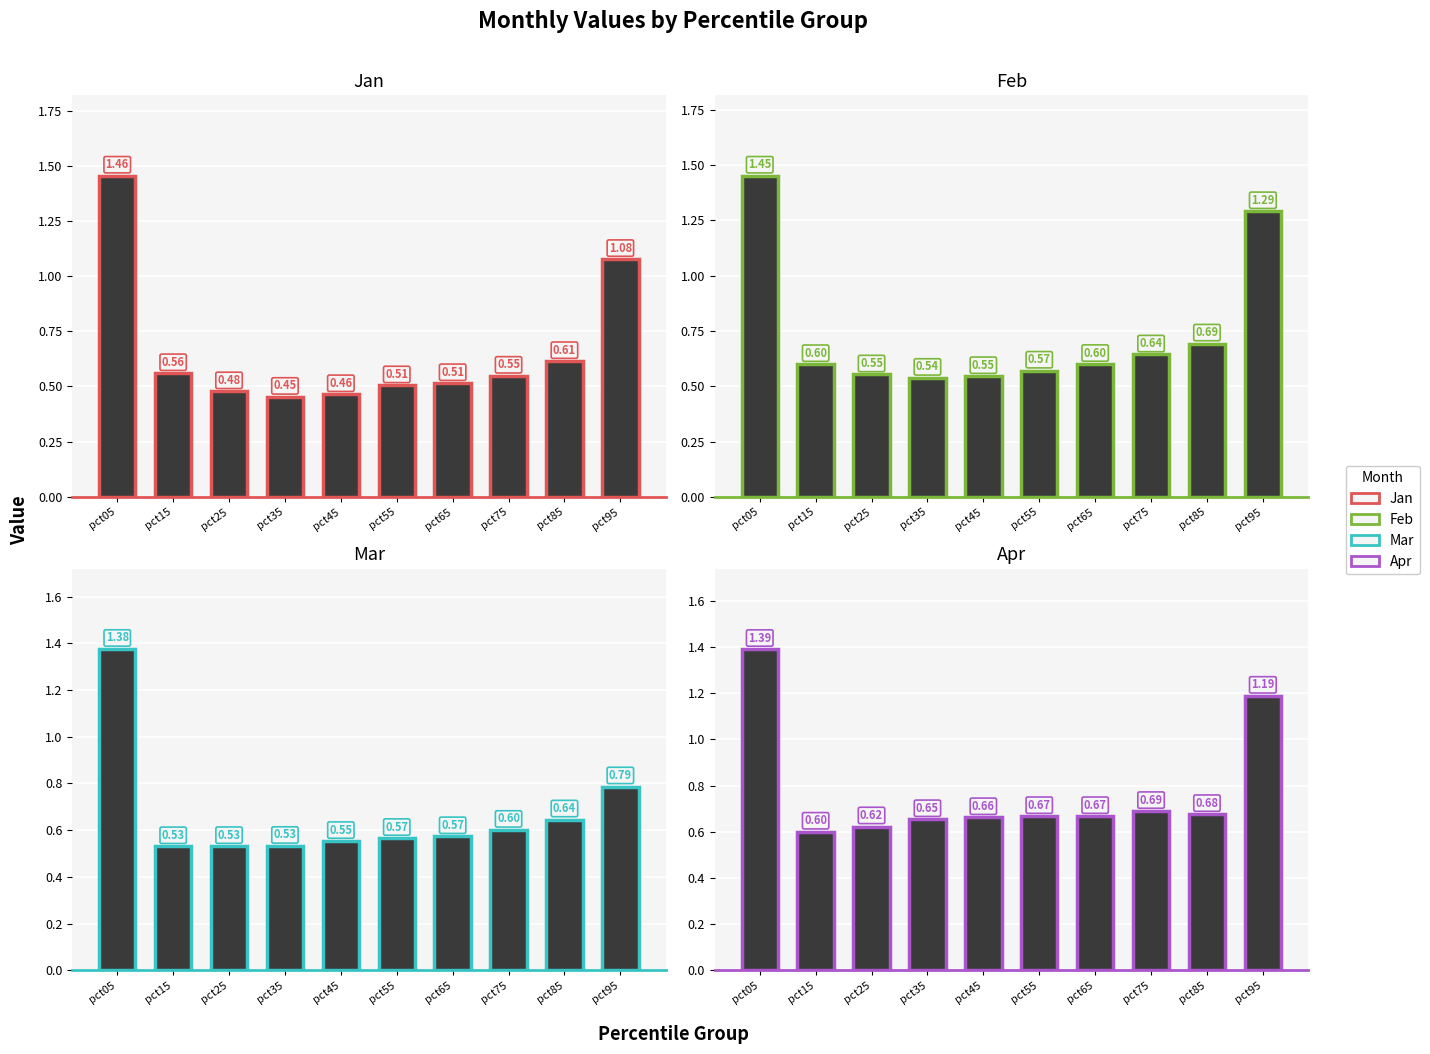

What is the difference between the second highest and second lowest values in the Jan series?

0.6